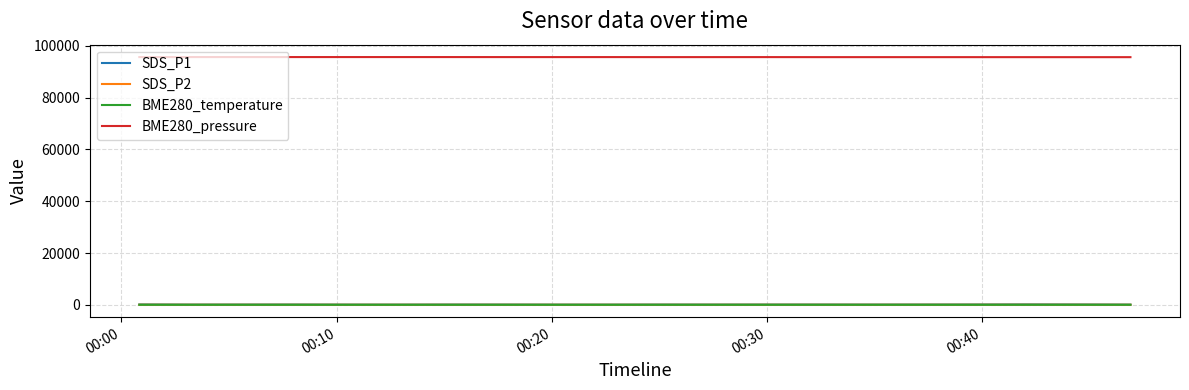

What is the maximum value shown in the chart?

95681.6